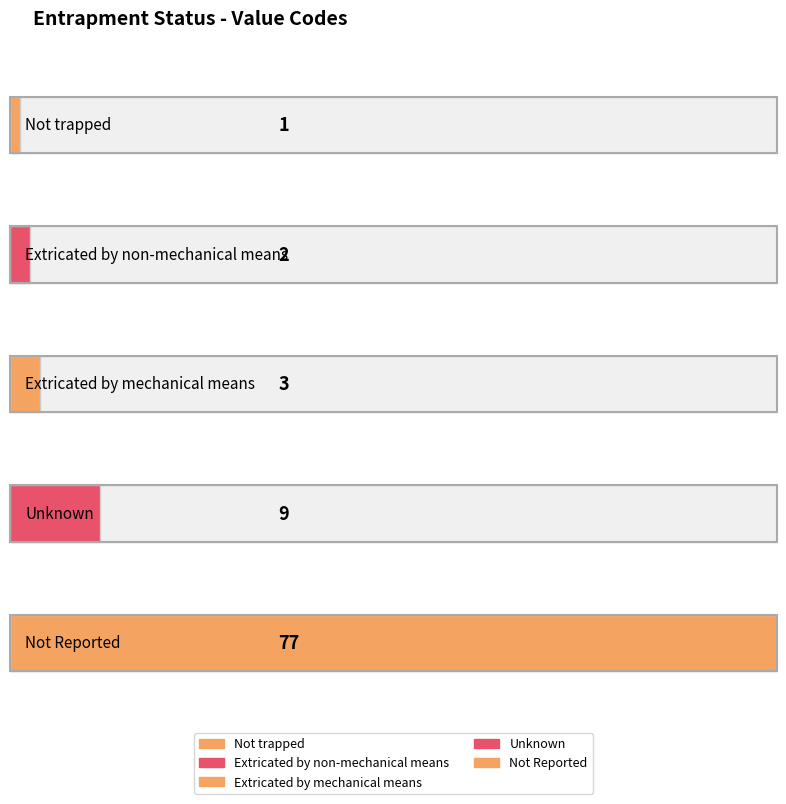

Reading left to right, what are all the values shown in this chart?

1	2	3	9	77